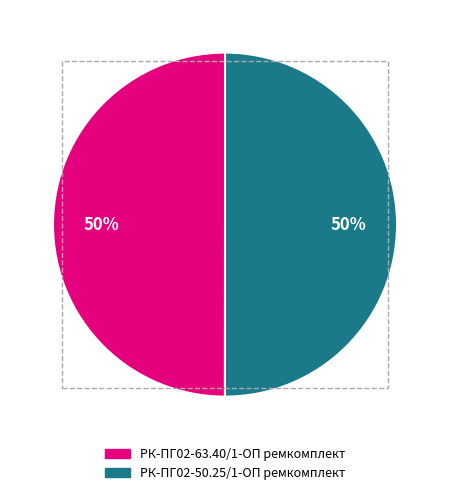

To the nearest percent, what is the combined percentage of РК-ПГ02-50.25/1-ОП ремкомплект and РК-ПГ02-63.40/1-ОП ремкомплект?

100%